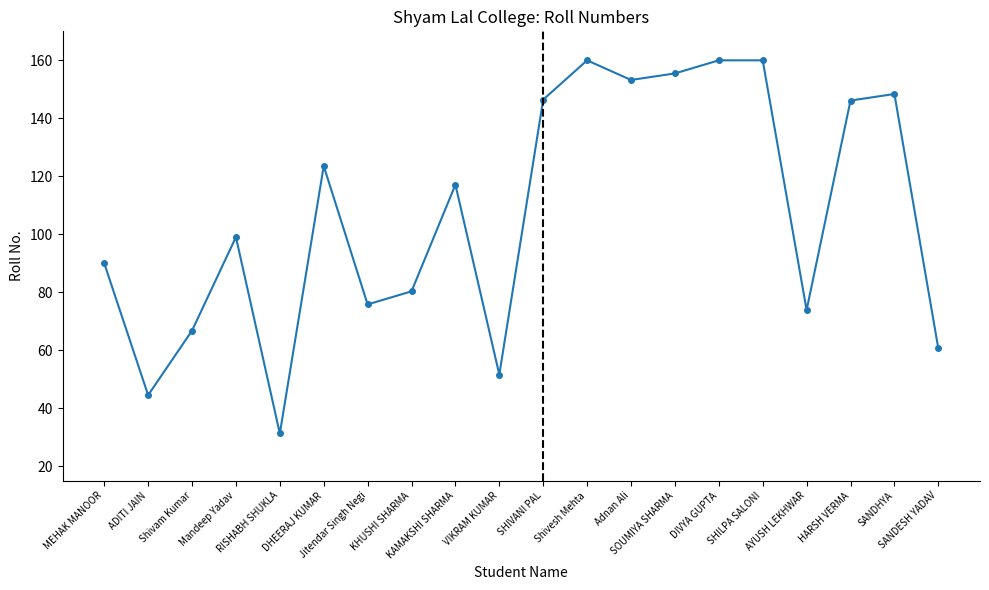

What is the value of the 20th point from the left?

60.6